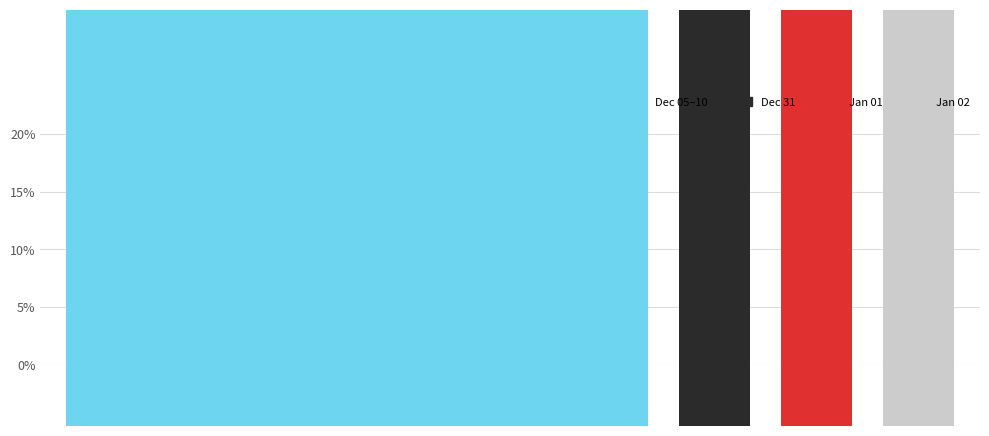

Reading right to left, transcribe all the data shown in this chart.

20.0	17.8	15.6	13.3	11.1	8.9	6.7	4.4	2.2